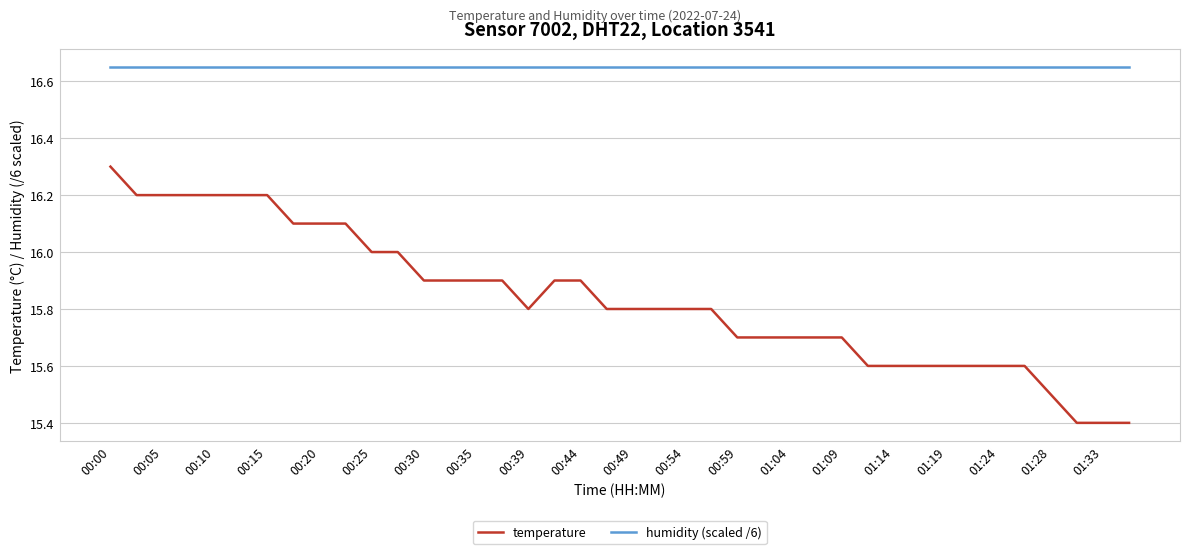

At how many categories does at least one series exceed 16?

40